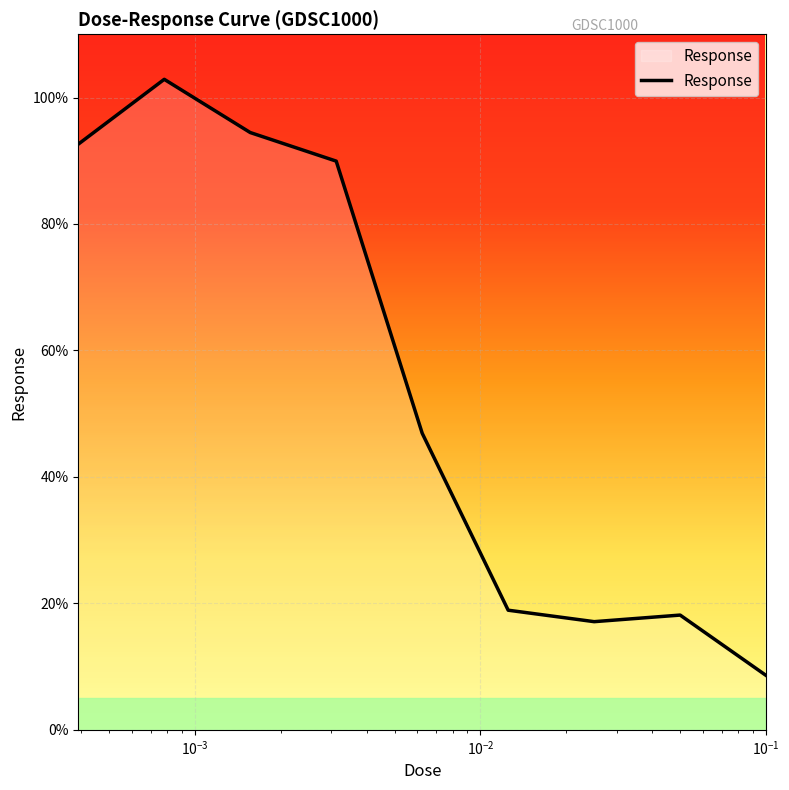

What is the difference between the maximum and minimum values?

94.3